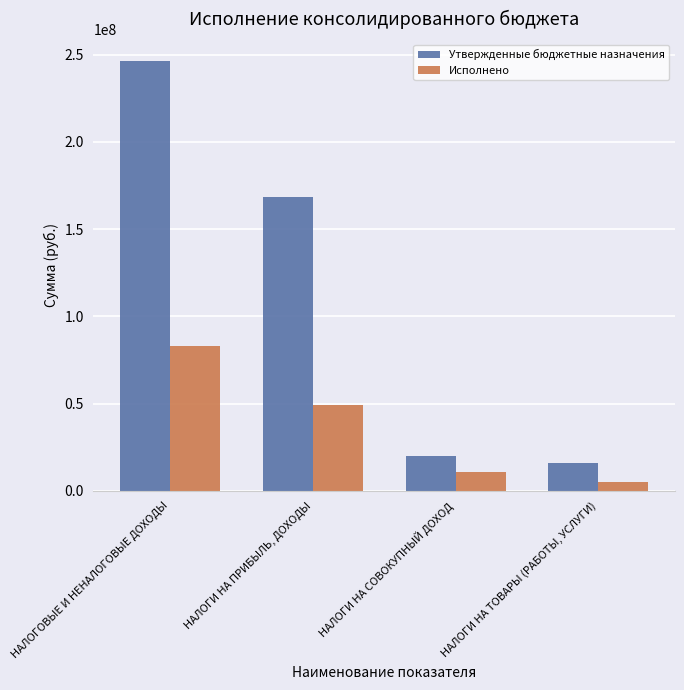

At НАЛОГОВЫЕ И НЕНАЛОГОВЫЕ ДОХОДЫ, list the series in order from smallest to largest.

Исполнено, Утвержденные бюджетные назначения